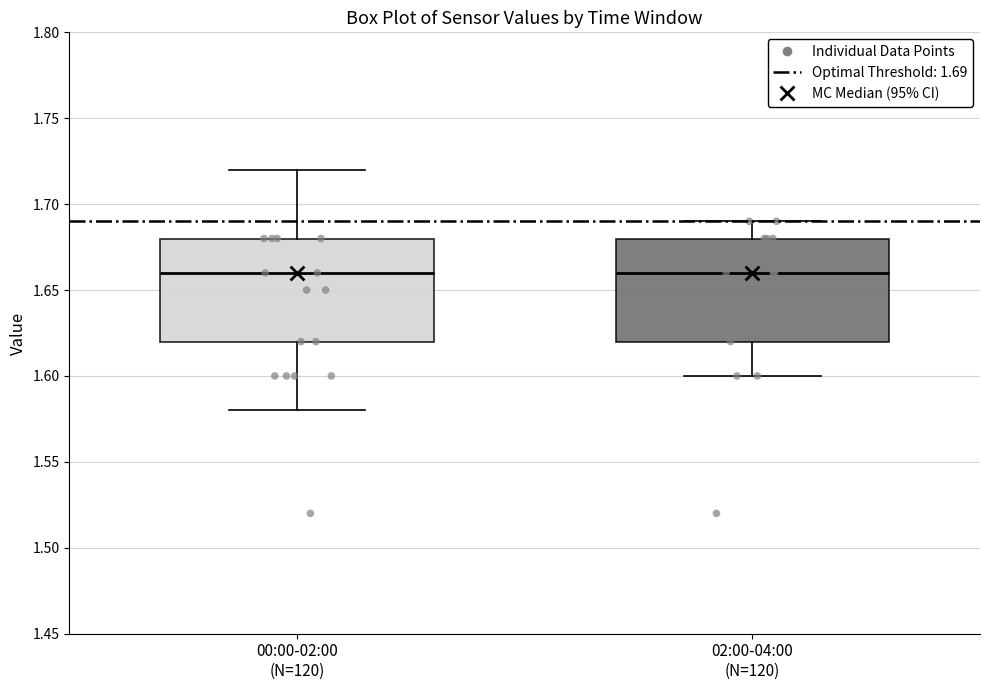

Where does the median line of the box for 00:00-02:00 (N=120) sit on the y-axis? The values are not printed on the chart, so give them approximately, as read against the axis.

1.66